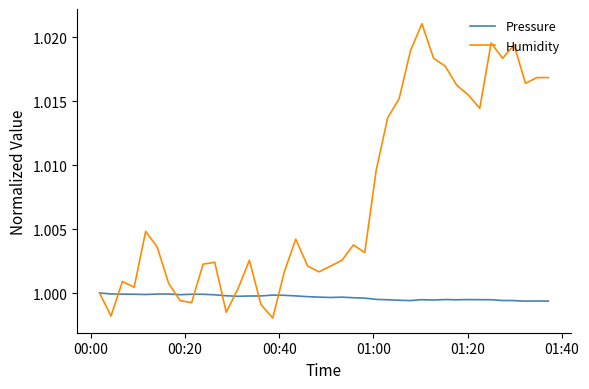

In Pressure, how many points are higher than both neighbors (excluding endpoints)?

8